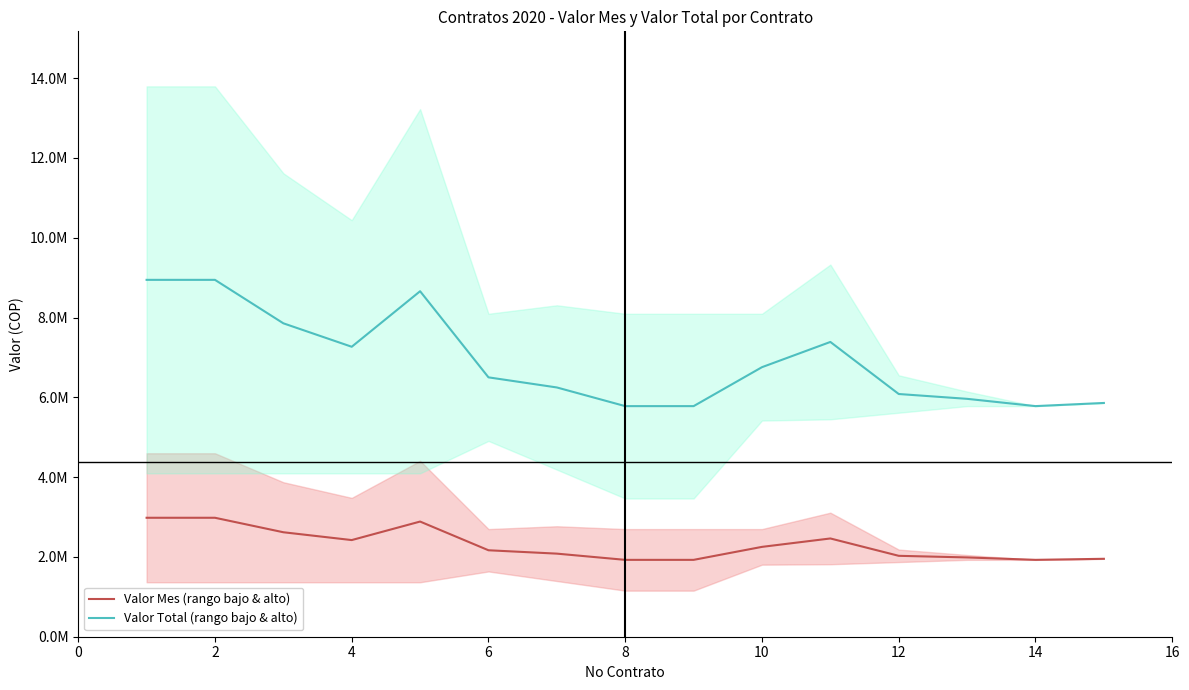

List the series in order of their overall mean, lowest first.

Valor Mes (rango bajo & alto), Valor Total (rango bajo & alto)